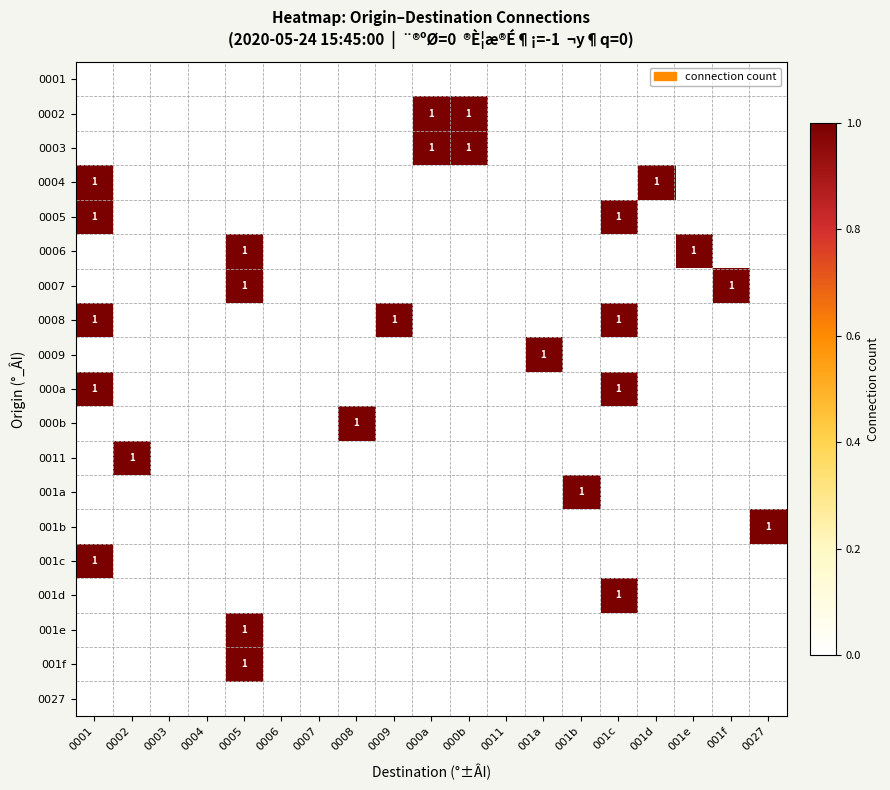

What is the total value across all series at 001a?

1